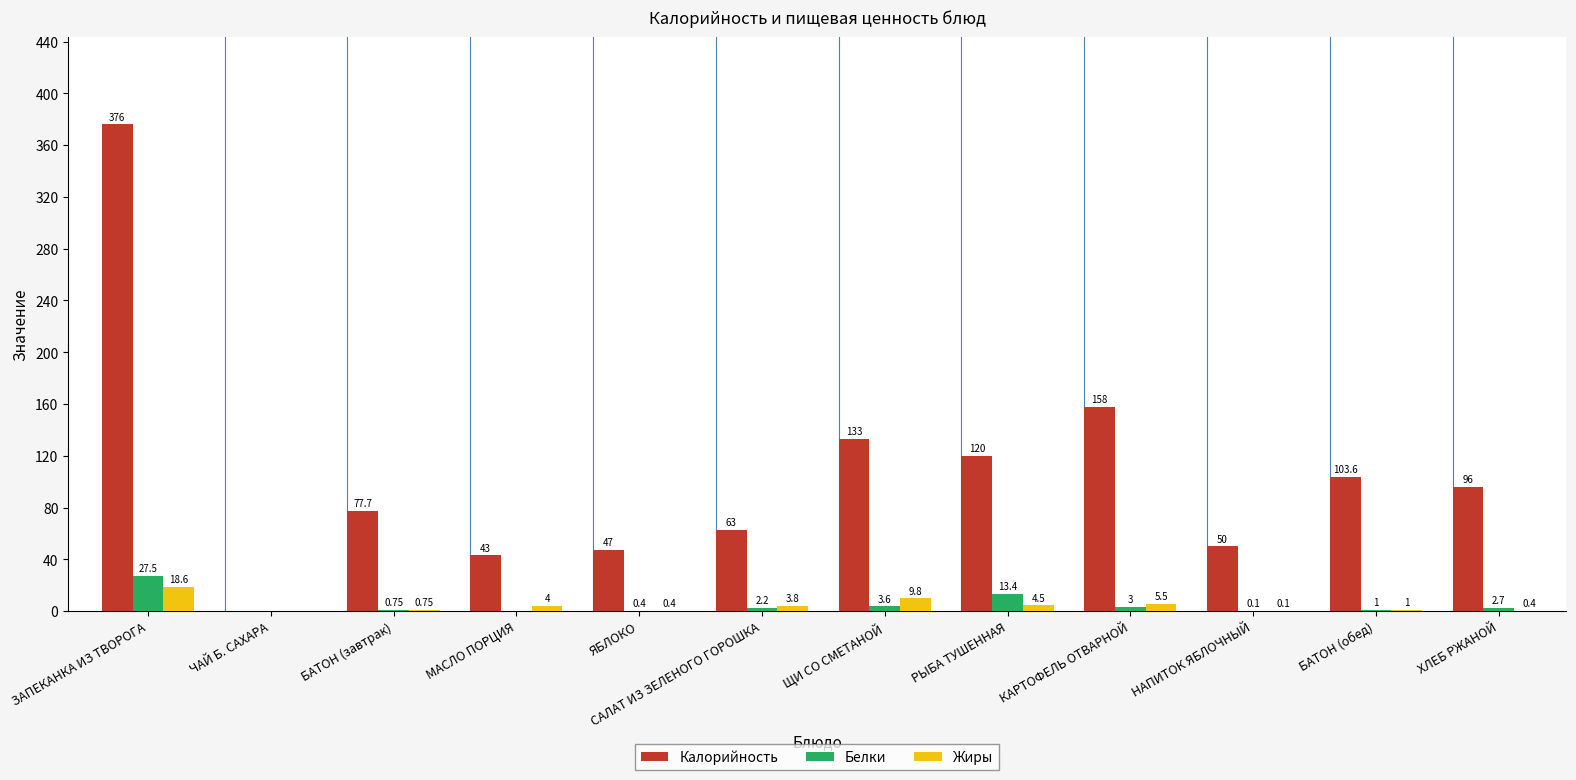

What is the average value of the Калорийность series?

105.6